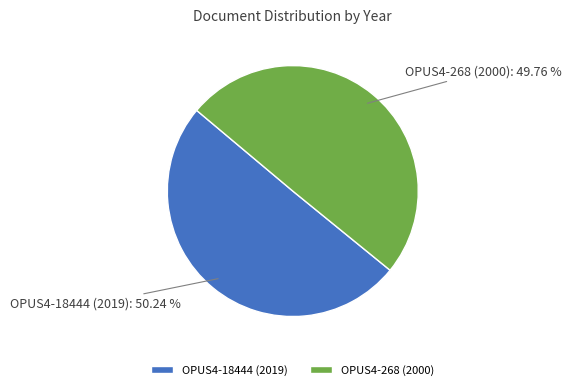

How many segments does this pie chart have?

2